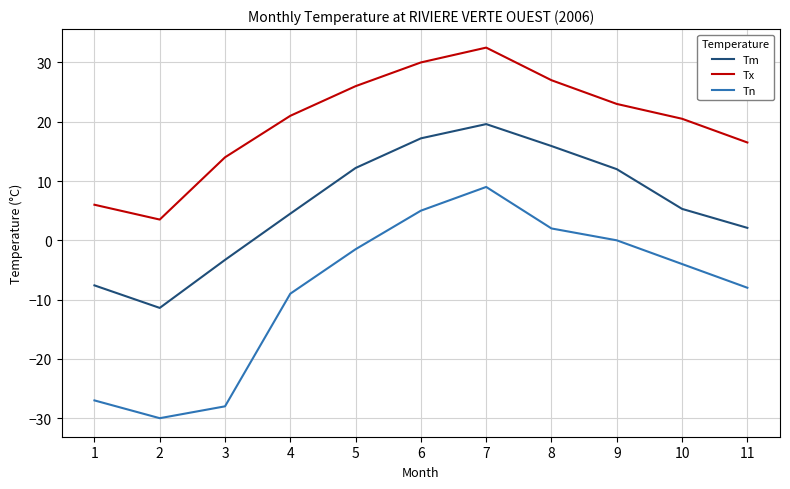

Is it true that Tn equals 0.0 at 9?

True